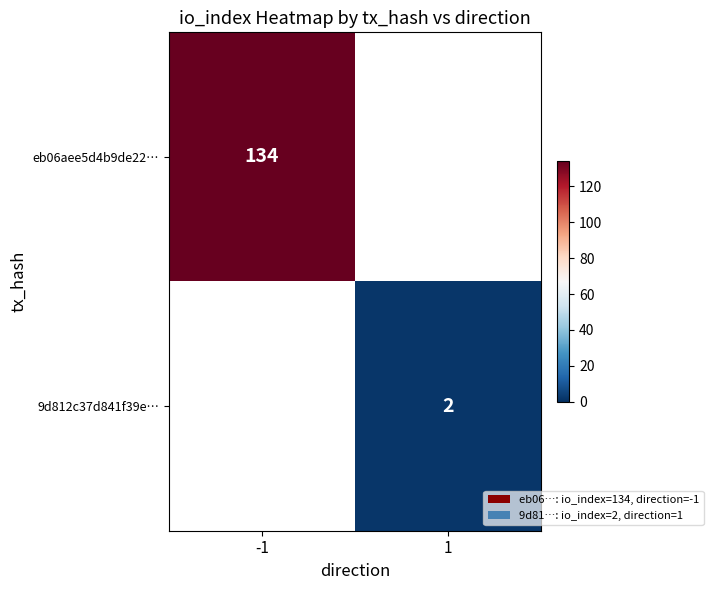

Which label corresponds to the largest value in the chart?

-1